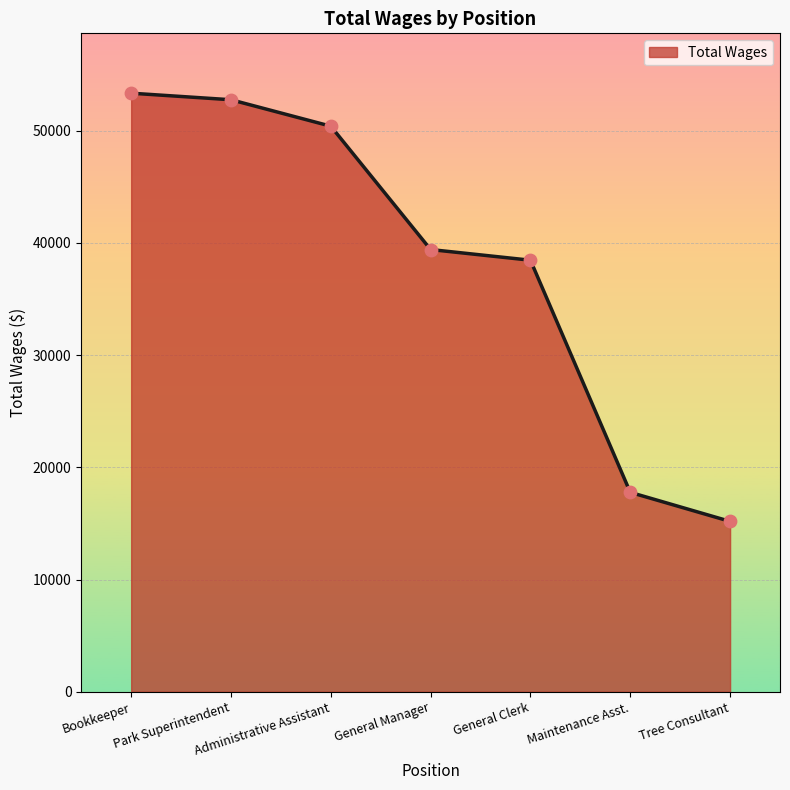

What is the change in value from Park Superintendent to Administrative Assistant?

-2357